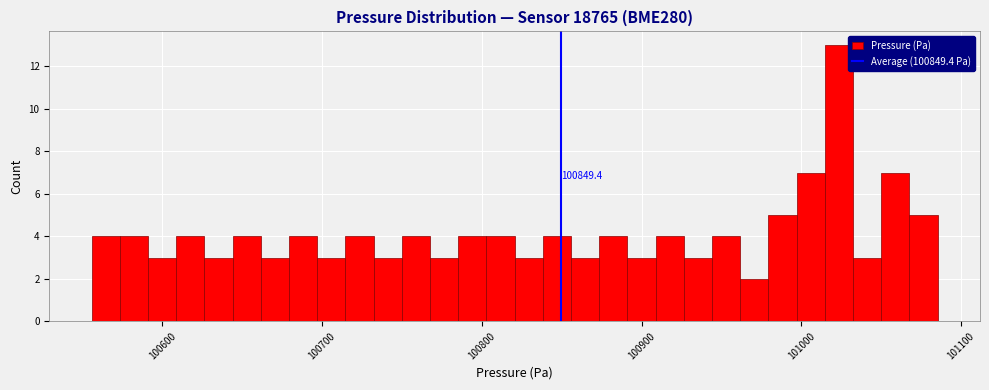

Around what value on the x-axis is the tallest bar? Give the approximate position of its centre, as read against the axis.

101020